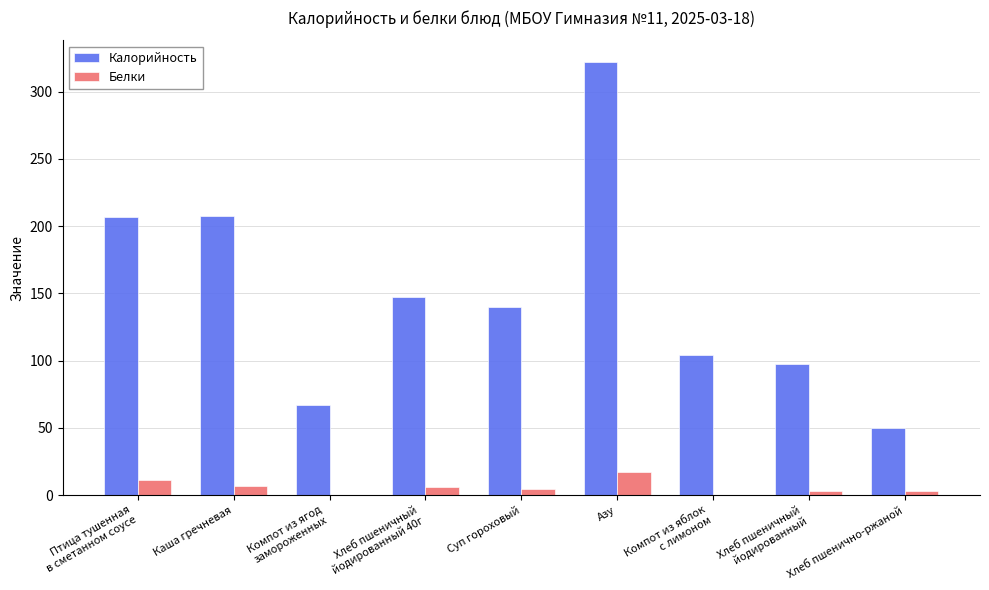

Which series has the largest total across all categories?

Калорийность